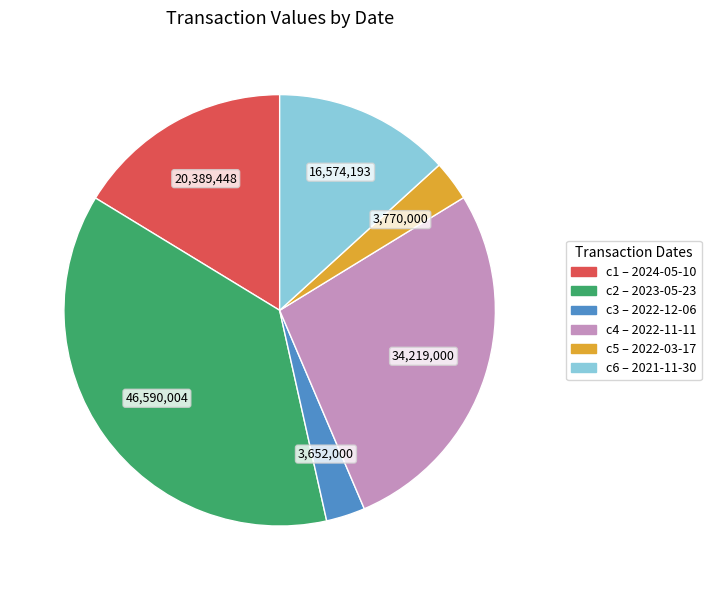

Is there a majority slice in this chart?

No